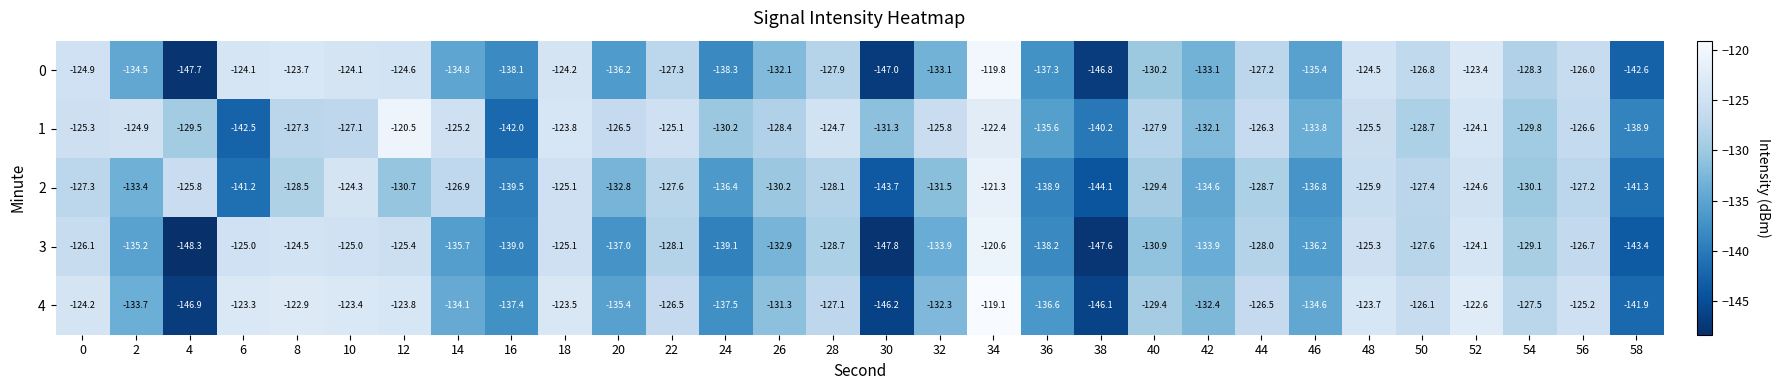

What is the maximum value shown in the chart?

-119.1